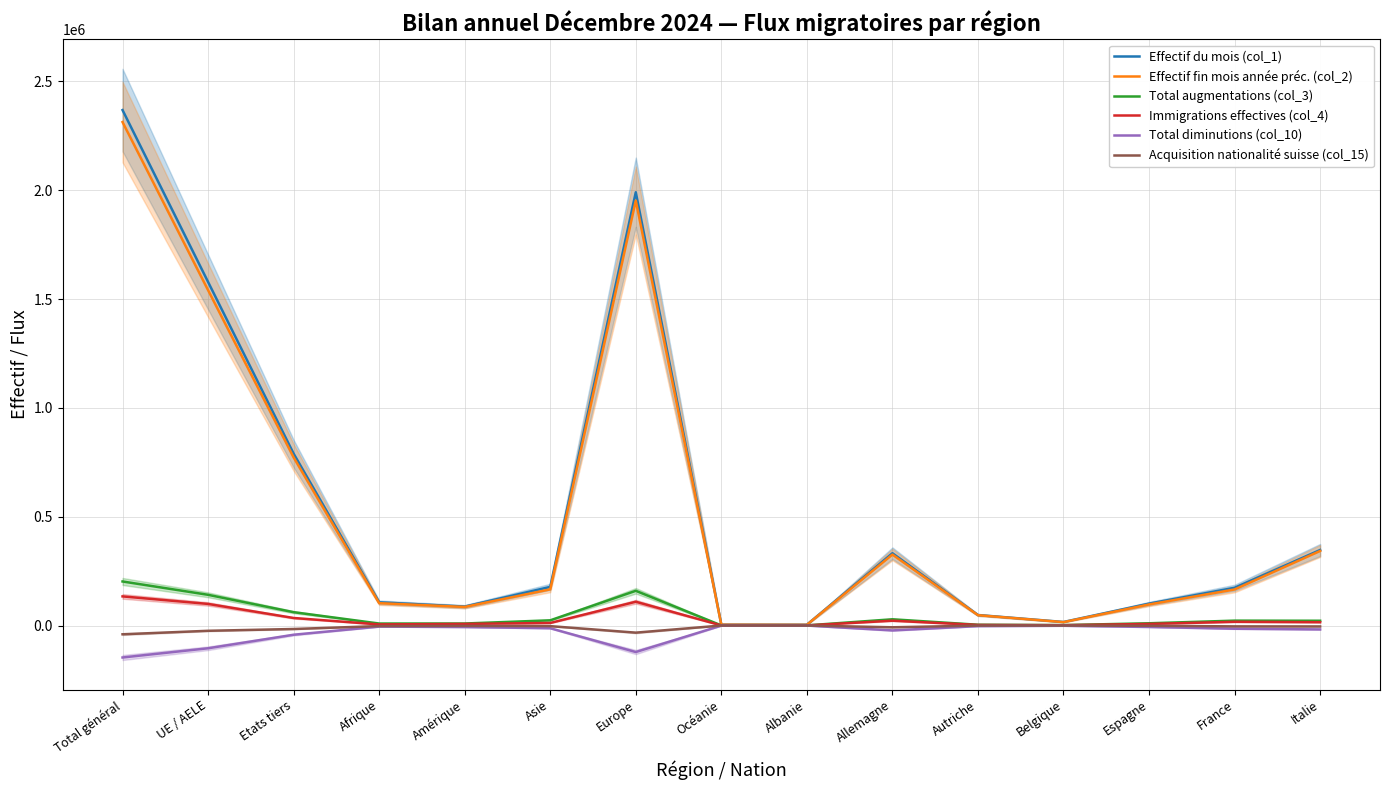

Is the value of Effectif fin mois année préc. (col_2) at France greater than the value of Total diminutions (col_10) at France?

Yes